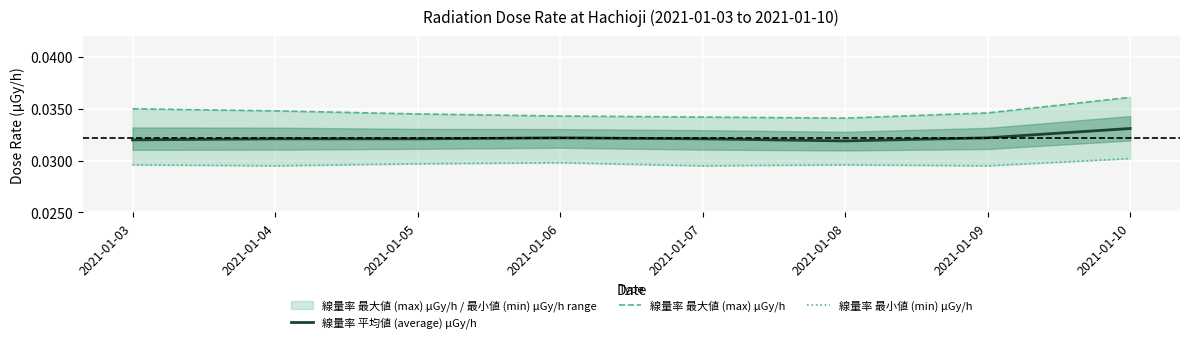

List the labels in order of 線量率 最小値 (min) μGy/h value, largest first.

2021-01-10, 2021-01-06, 2021-01-05, 2021-01-03, 2021-01-08, 2021-01-04, 2021-01-07, 2021-01-09